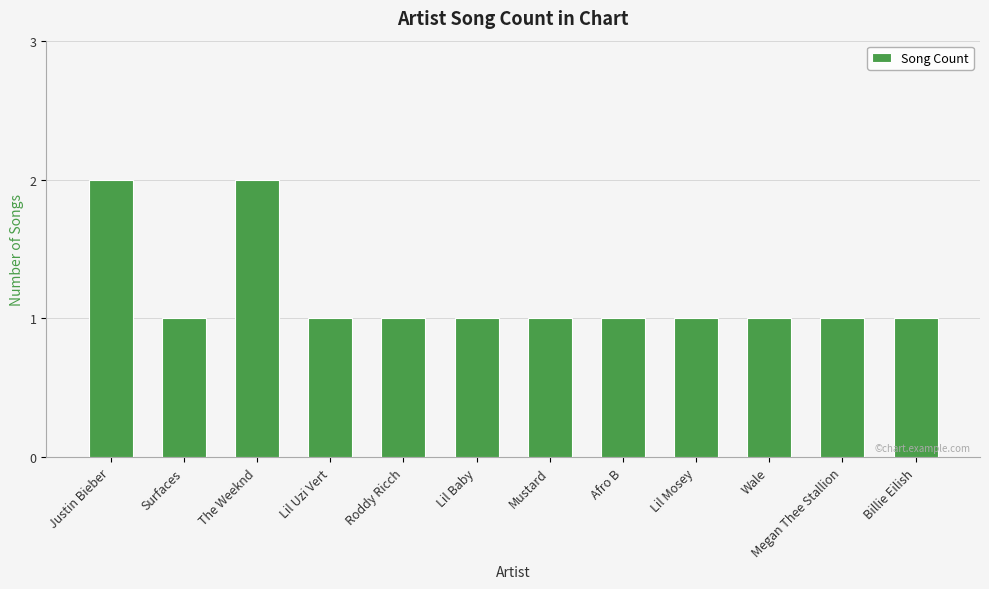

Reading left to right, list all the values displayed in this chart.

2	1	2	1	1	1	1	1	1	1	1	1